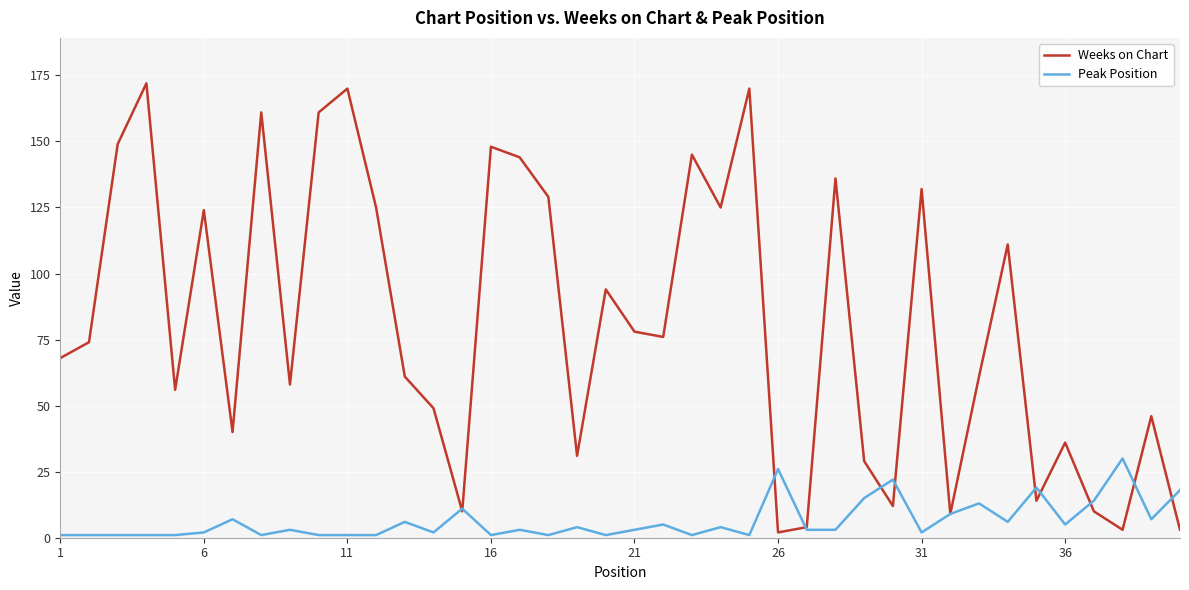

Which series has the largest total across all categories?

Weeks on Chart